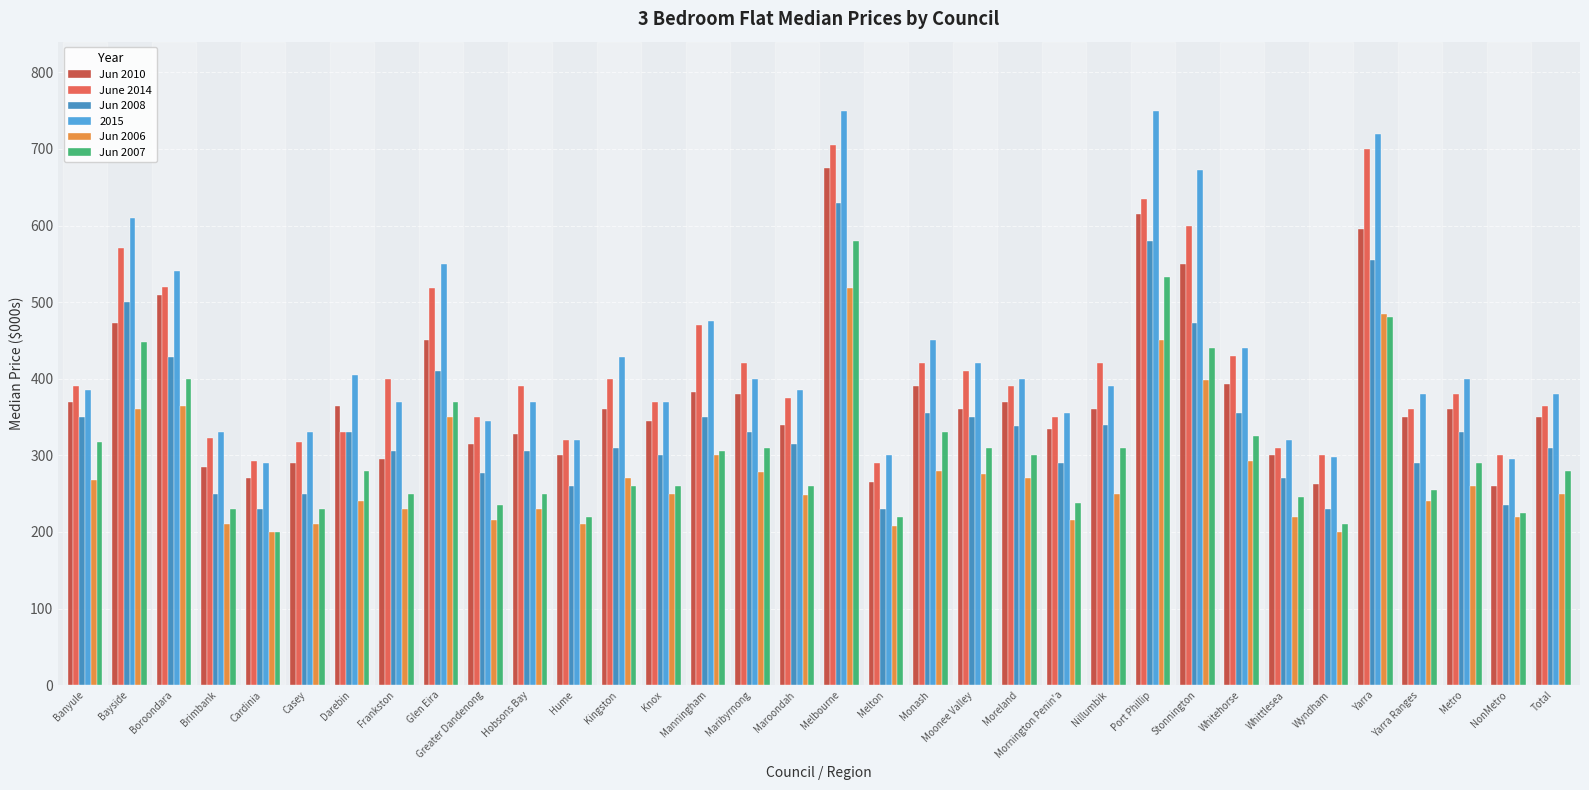

What is the difference between the highest and lowest values at Maroondah?

137